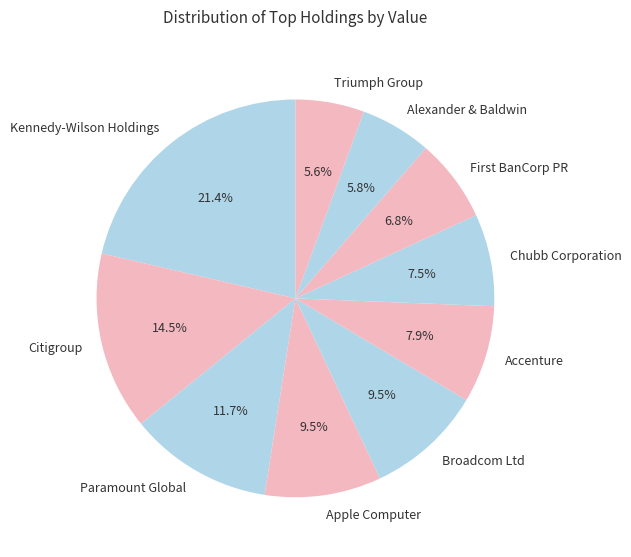

To the nearest percent, what is the combined percentage of Accenture and Triumph Group?

13%